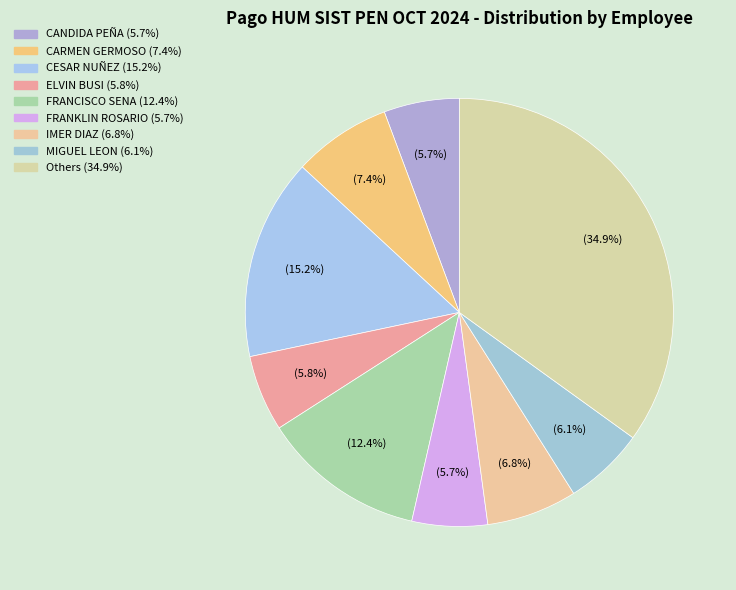

Count the number of slices in the pie.

9